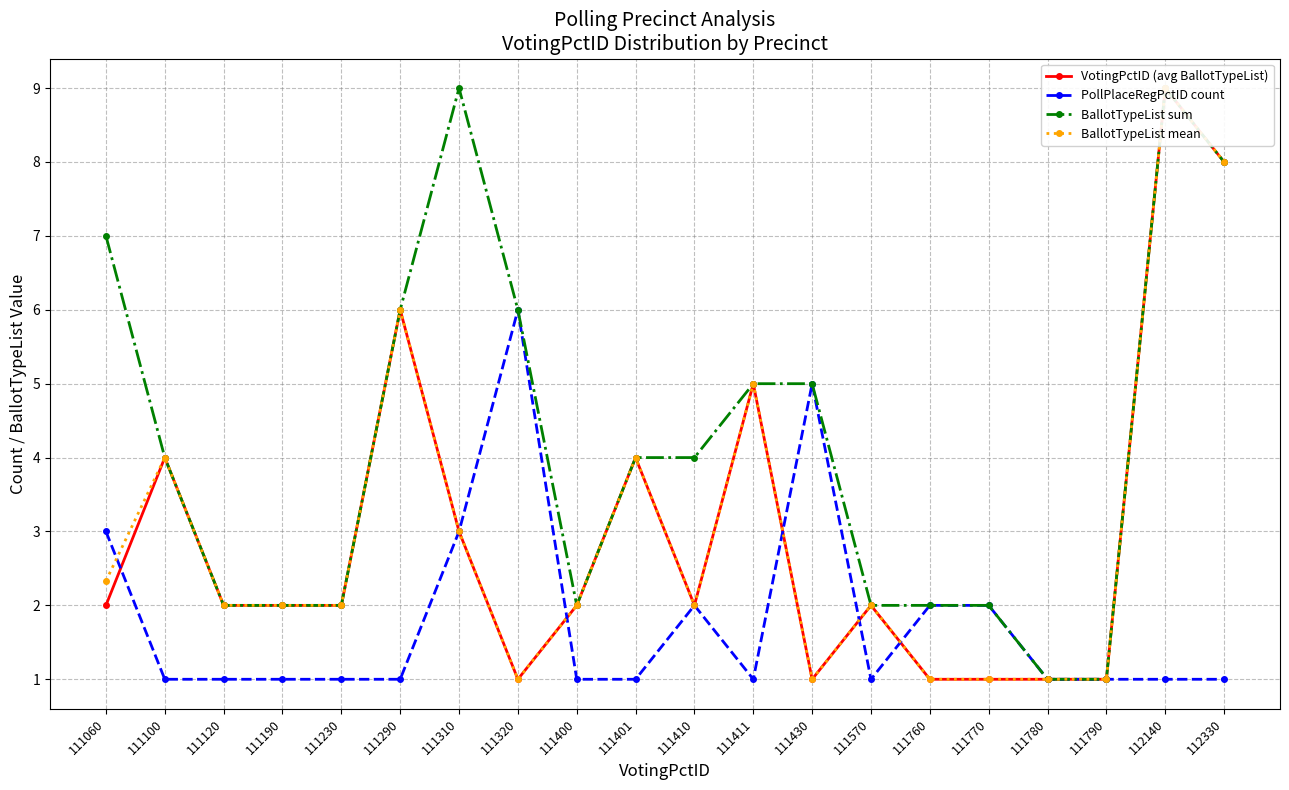

Which series changed the most between 111190 and 111780?

VotingPctID (avg BallotTypeList)